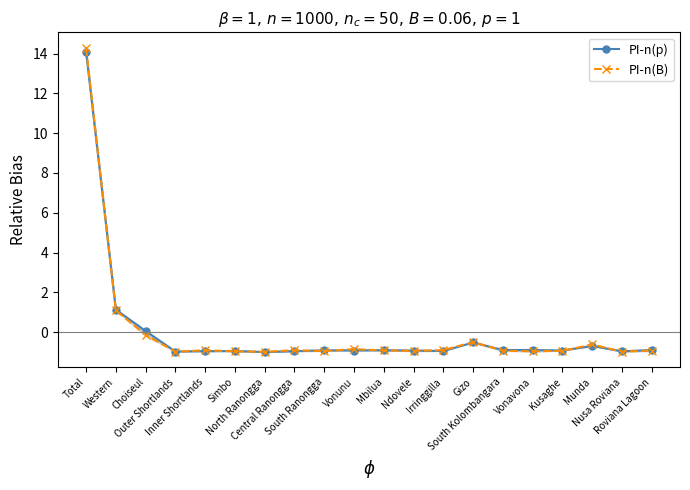

Which category has the lowest value in the PI-n(B) series?

North Ranongga